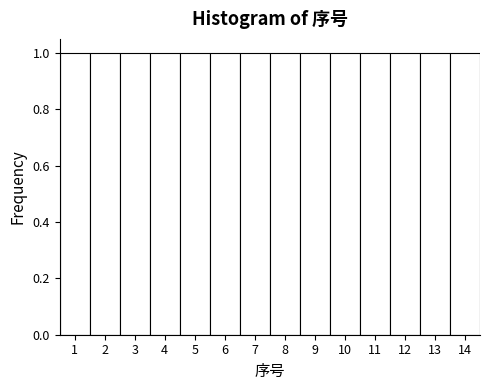

Reading left to right, transcribe this chart: for each bar, give the range it covers on the x-axis and its height. The values are not printed on the chart, so give them approximately, as read against the axis.

0.5 to 1.5: 1
1.5 to 2.5: 1
2.5 to 3.5: 1
3.5 to 4.5: 1
4.5 to 5.5: 1
5.5 to 6.5: 1
6.5 to 7.5: 1
7.5 to 8.5: 1
8.5 to 9.5: 1
9.5 to 10.5: 1
10.5 to 11.5: 1
11.5 to 12.5: 1
12.5 to 13.5: 1
13.5 to 14.5: 1